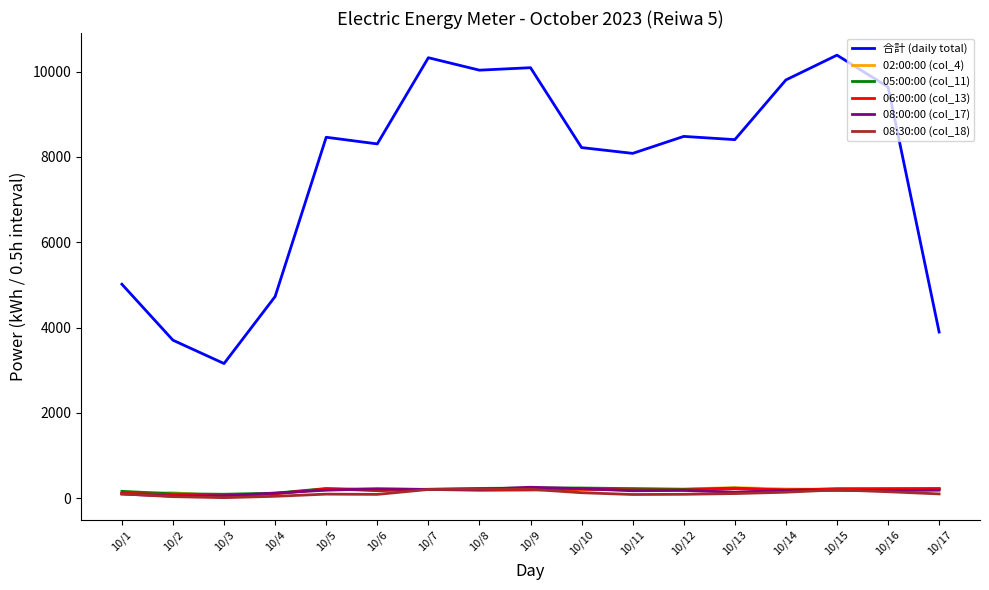

True or false: 合計 (daily total) and 08:00:00 (col_17) cross at least once.

False